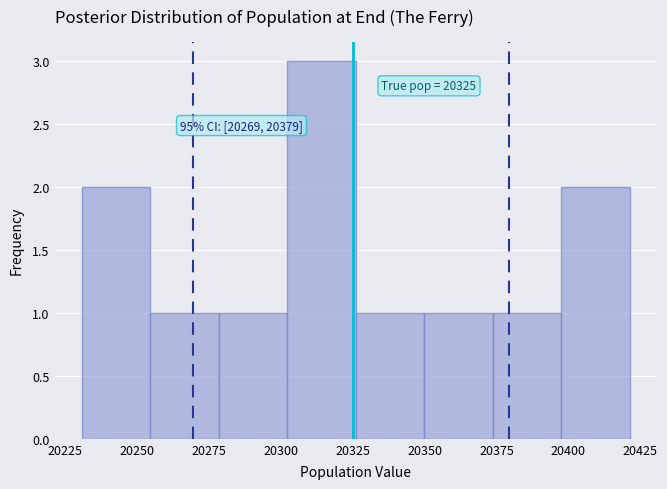

Over which range of the x-axis is the bar tallest?

20300 to 20325